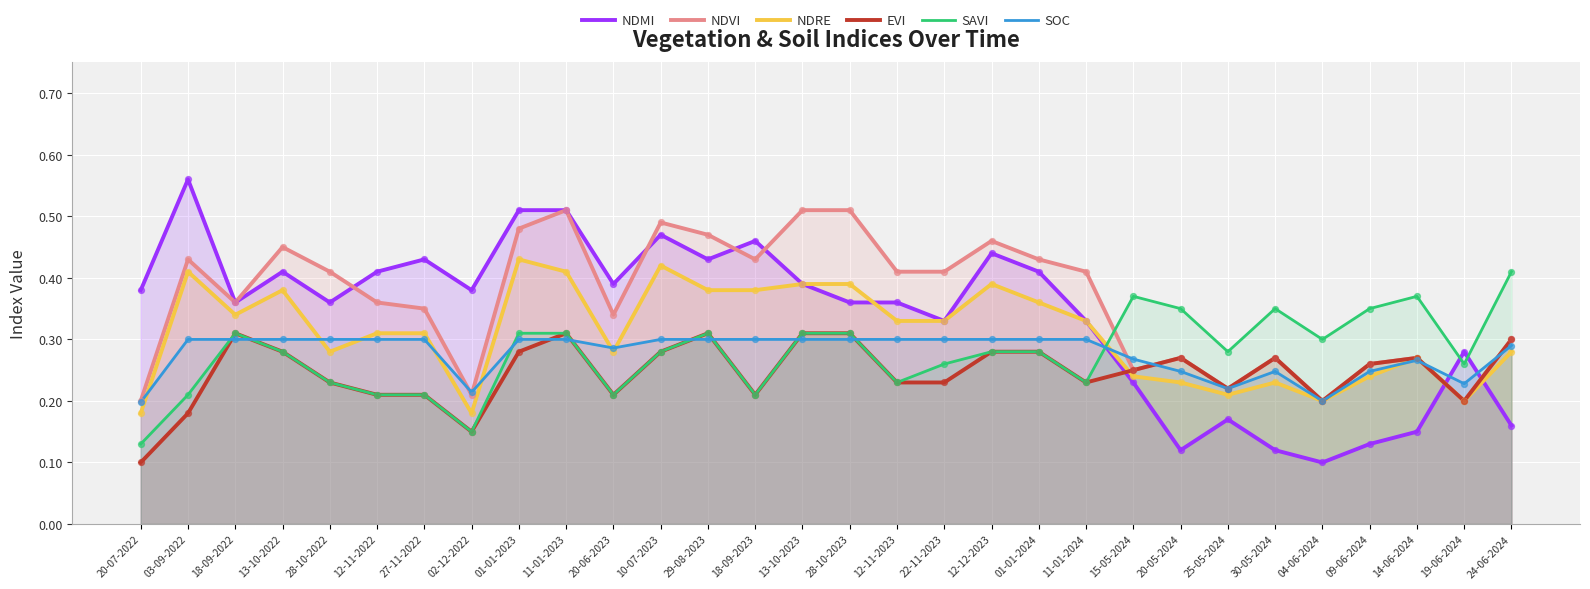

What is the total value across all series at 04-06-2024?

1.2